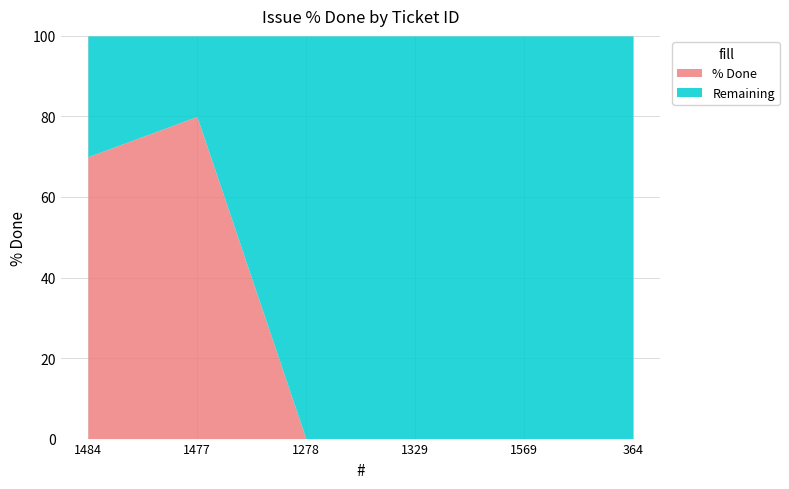

List the labels in order of value, smallest first.

1278, 1329, 1569, 364, 1484, 1477